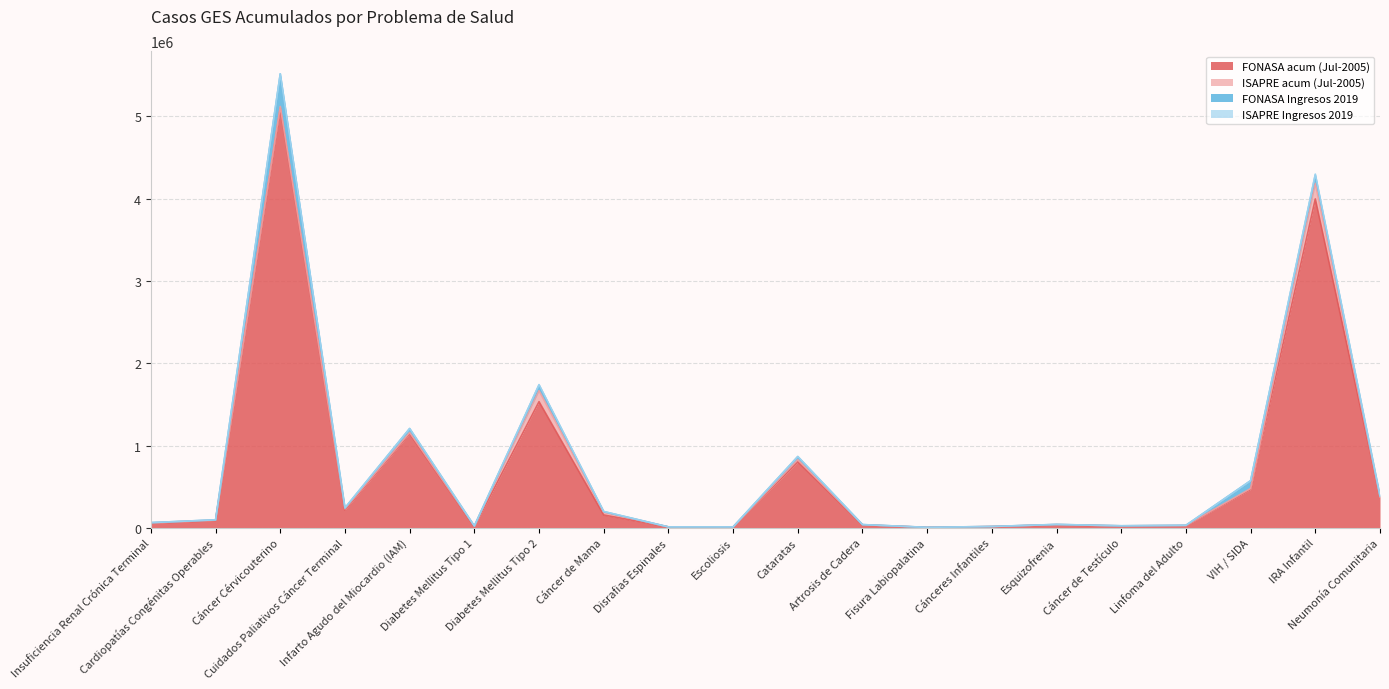

What is the total value across all series at Disrafias Espinales?

11820